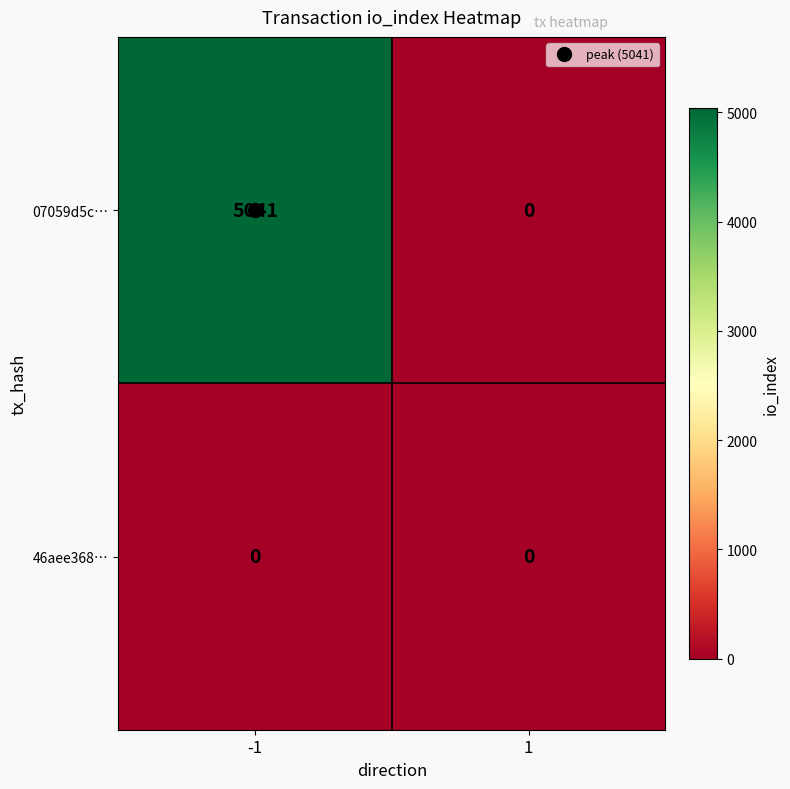

How many series are shown in this chart?

2